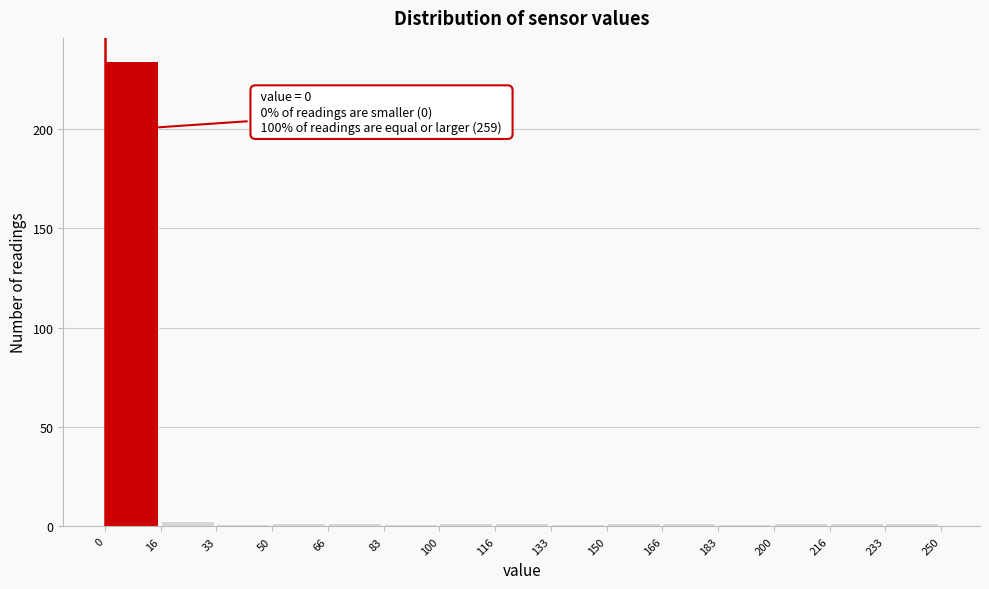

Which range on the x-axis has the tallest bar?

0 to 16